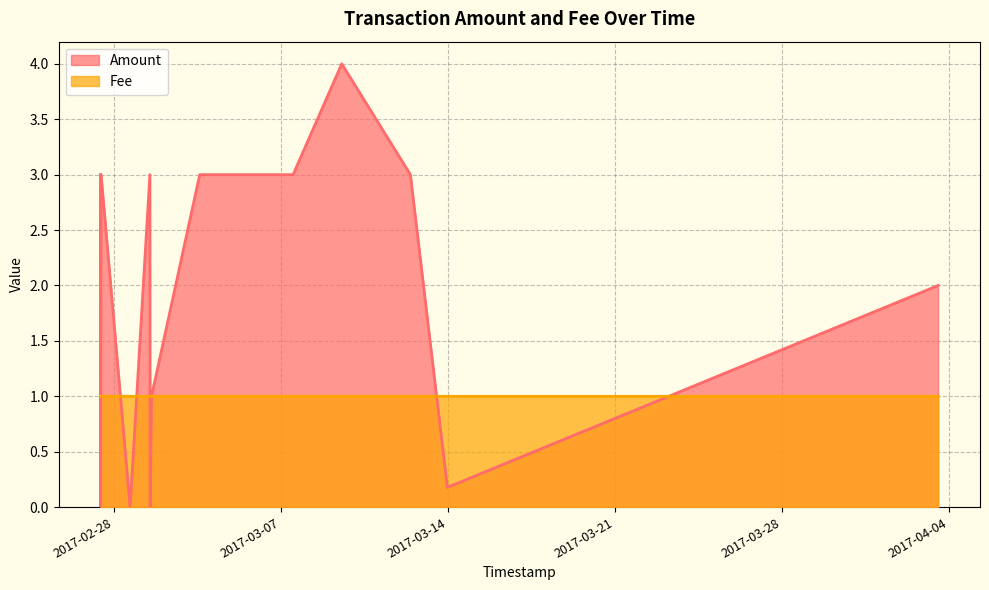

How many data points does each series have?

17